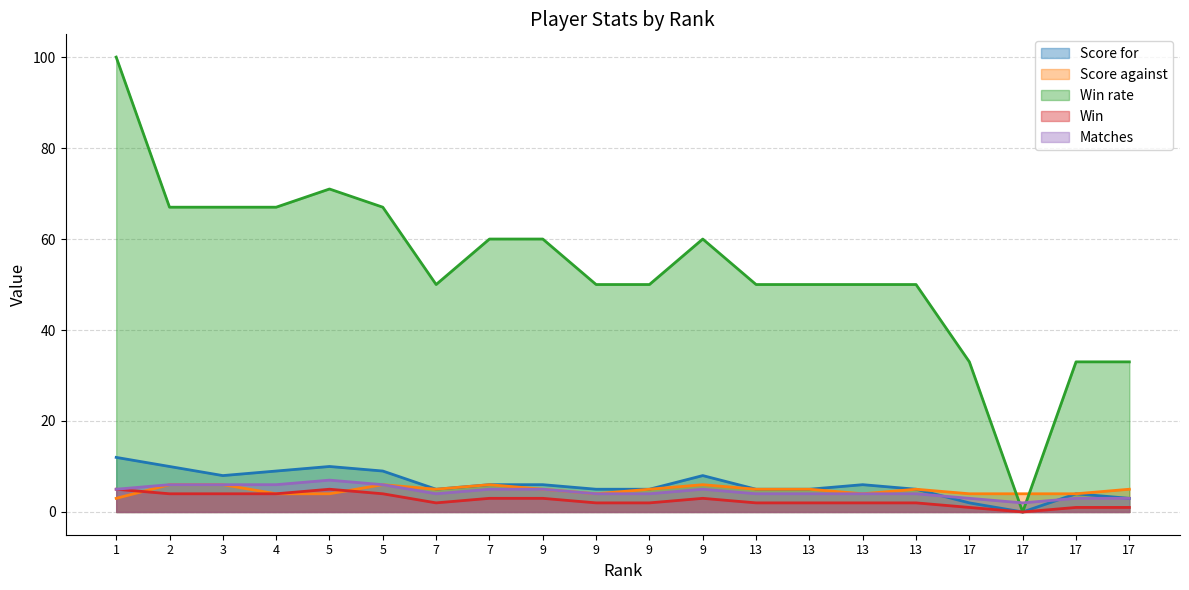

Between which two adjacent categories do Score against and Win first intersect?

1 and 2